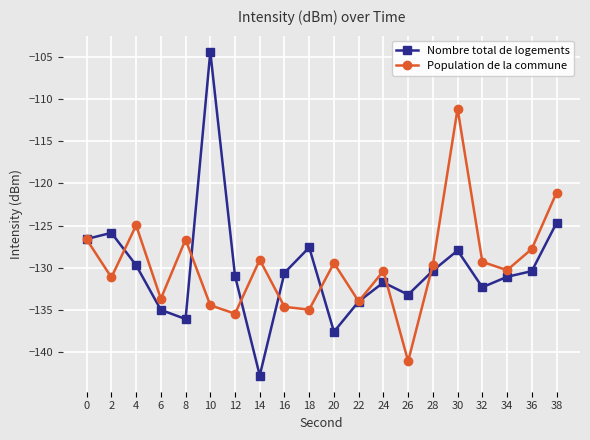

What is the value of the Nombre total de logements point at the 8th from the left?

-142.7